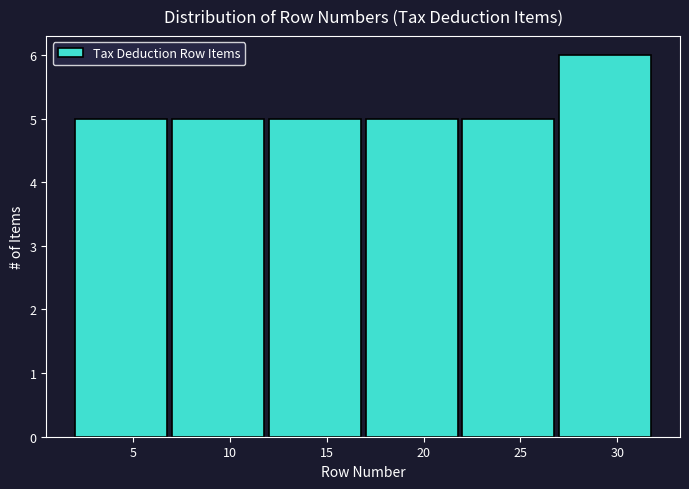

Reading left to right, list every bar in this chart as the range it spans on the x-axis followed by its height. The values are not printed on the chart, so give them approximately, as read against the axis.

2 to 7: 5
7 to 12: 5
12 to 17: 5
17 to 22: 5
22 to 27: 5
27 to 32: 6